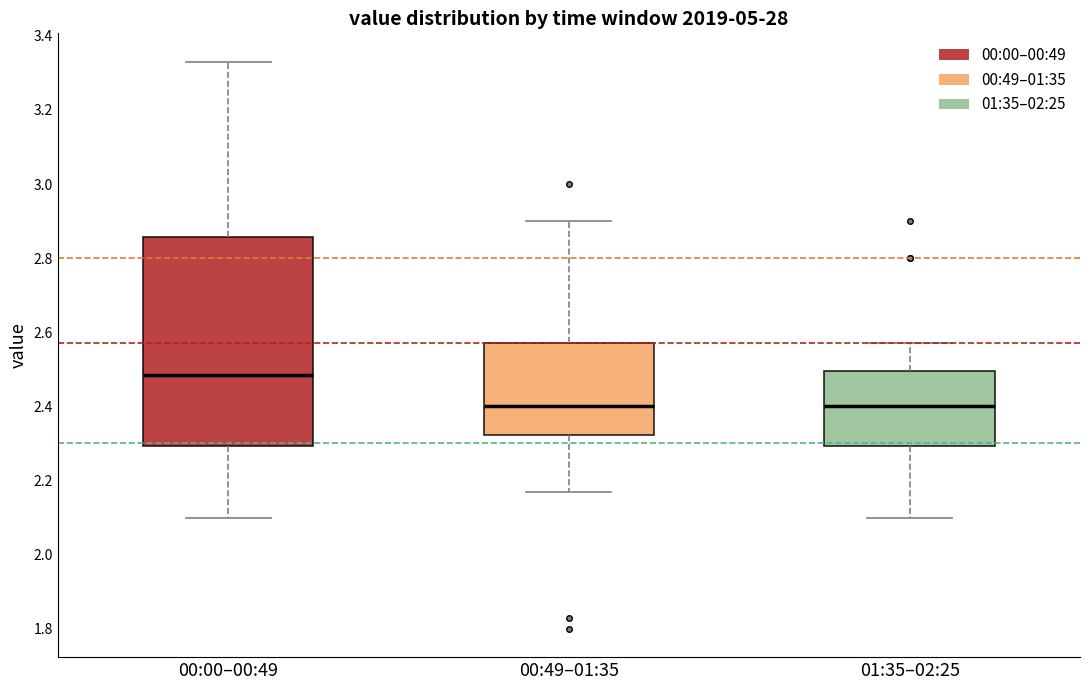

Comparing the boxes themselves (not the whiskers), which one is the tallest?

00:00–00:49